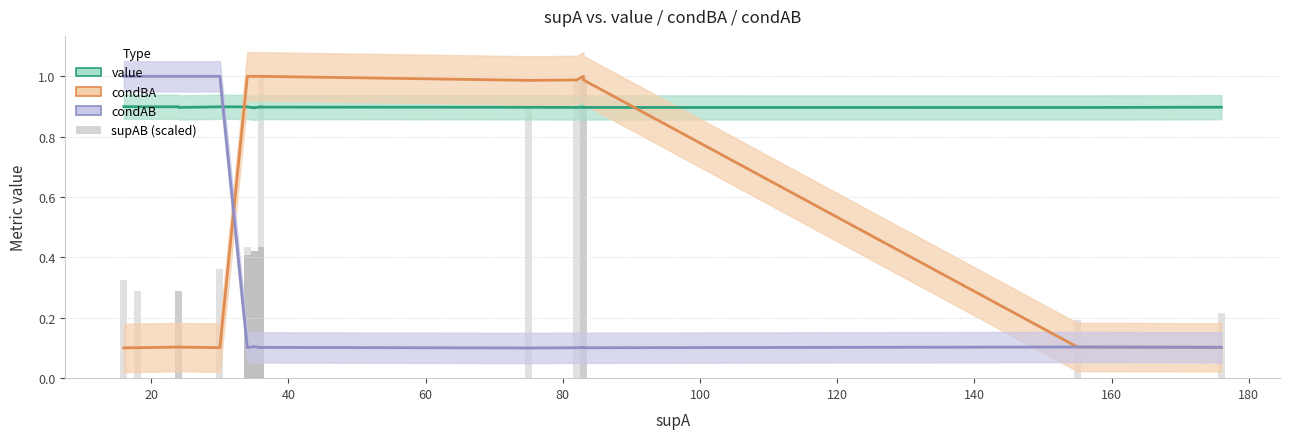

List the series in order of their overall mean, highest first.

value, condBA, supAB (scaled), condAB